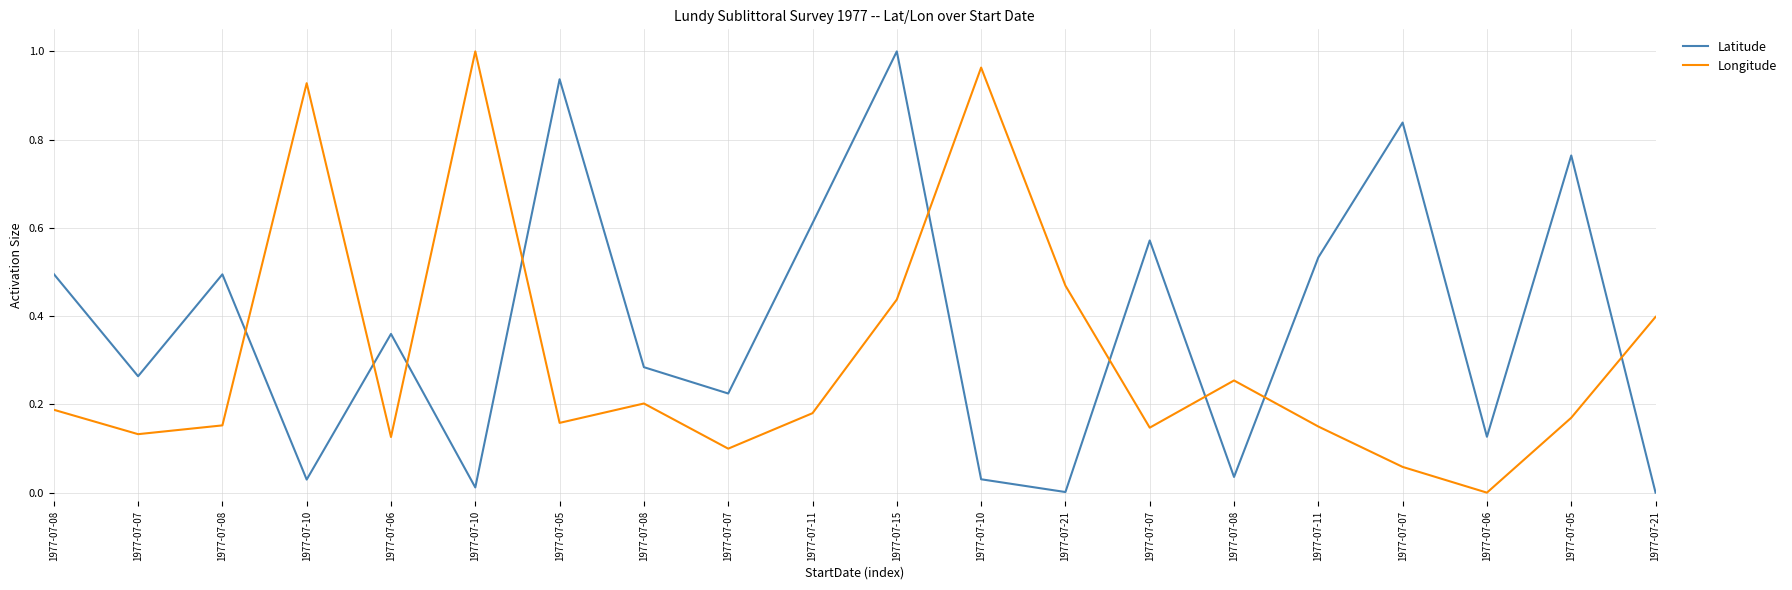

True or false: Latitude has a value of 1.0 at 1977-07-15.

True